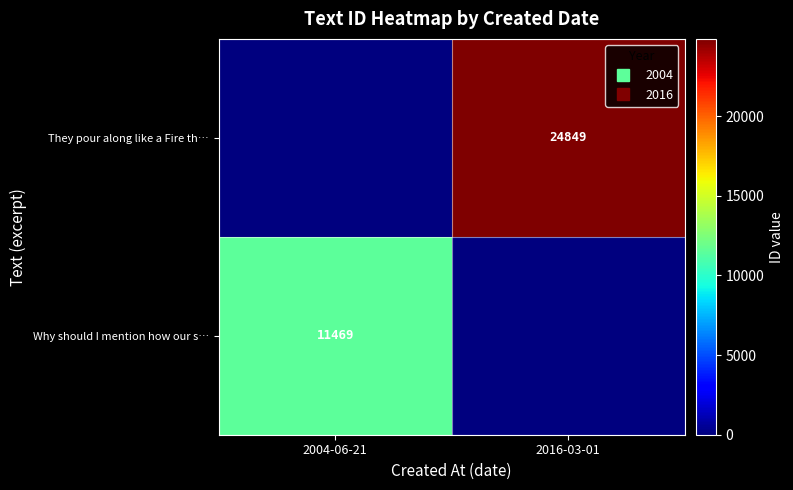

At which label is Why should I mention how our s… closest to 5734?

2016-03-01